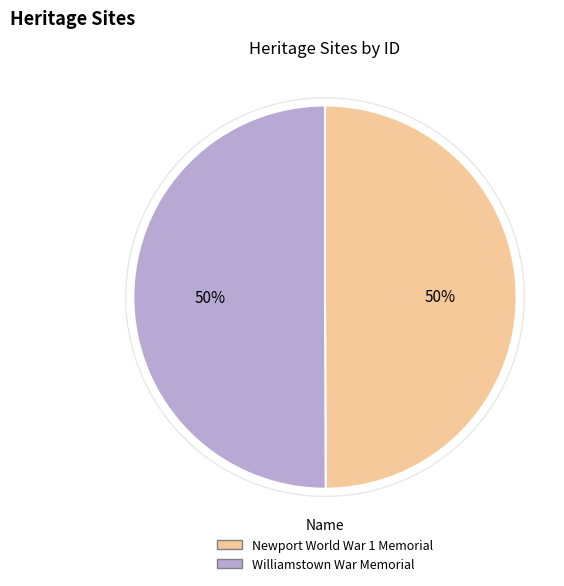

The Newport World War 1 Memorial slice represents 64% of the pie. True or false?

False